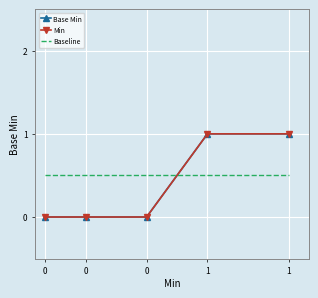

Reading left to right, transcribe all the data shown in this chart.

Base Min: 0.0	0.0	0.0	1.0	1.0
Min: 0.0	0.0	0.0	1.0	1.0
Baseline: 0.5	0.5	0.5	0.5	0.5